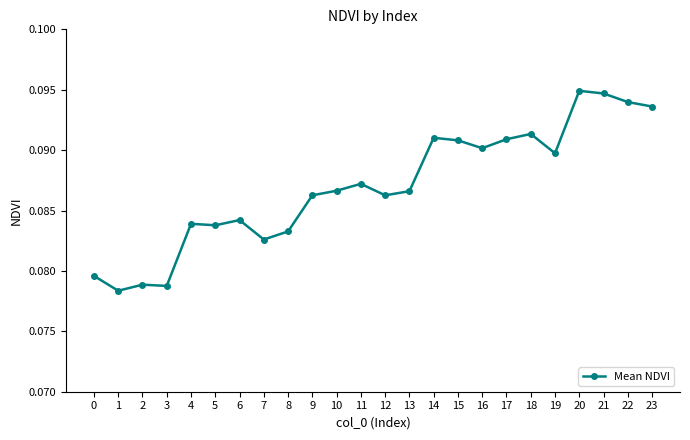

The value at 22 is 0.2. True or false?

False